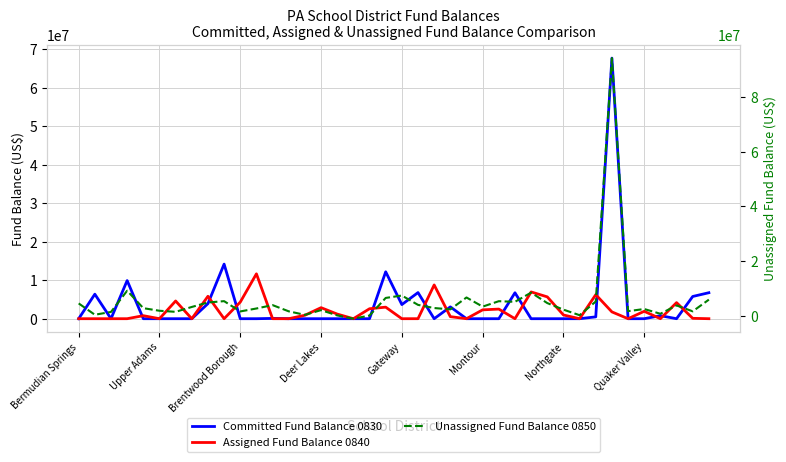

What is the difference between the Assigned Fund Balance 0840 values at 26 and Bermudian Springs?

2497320